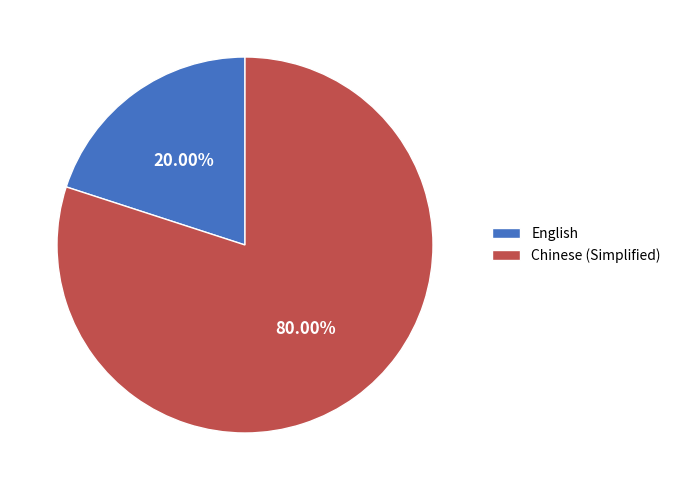

Rank the categories by value from lowest to highest.

English, Chinese (Simplified)